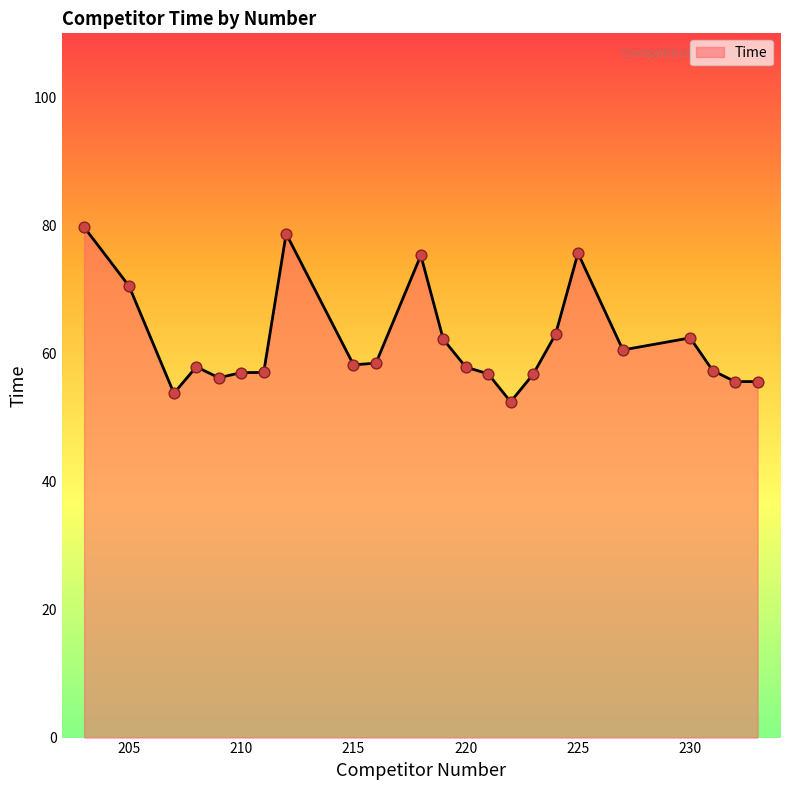

What is the greatest value displayed?

79.7